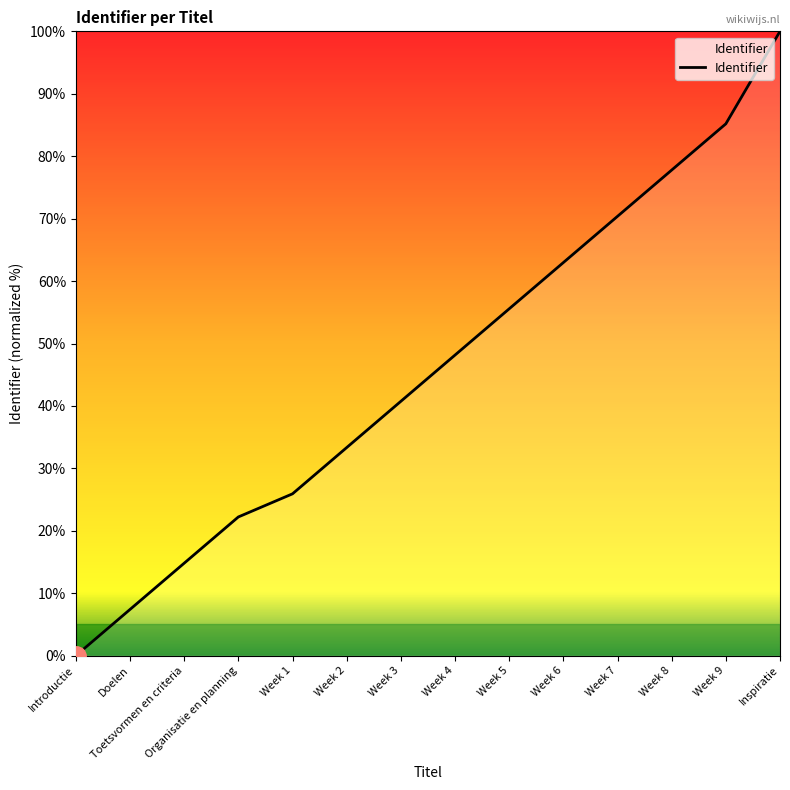

Which category has the lowest value across all series?

Introductie